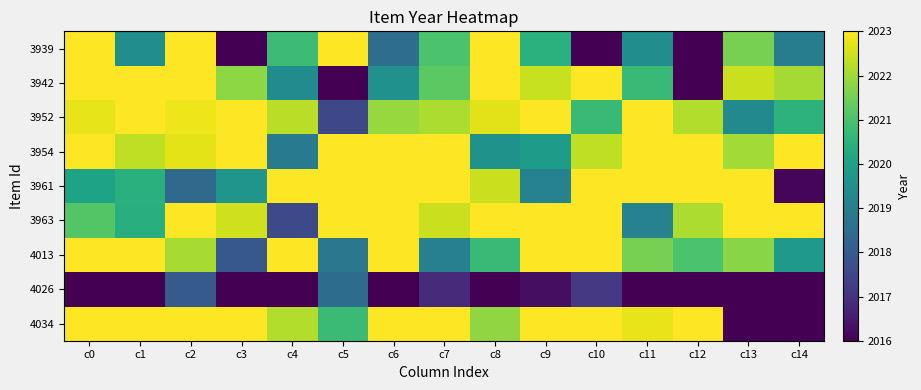

Reading left to right, list all the values displayed in this chart.

4034: c0=2024.5	c1=2024.0	c2=2026.9	c3=2028.9	c4=2022.2	c5=2020.8	c6=2025.7	c7=2024.0	c8=2021.8	c9=2026.2	c10=2023.6	c11=2022.8	c12=2023.4	c13=2015.6	c14=2015.9
4026: c0=2016.0	c1=2014.9	c2=2018.0	c3=2012.8	c4=2010.0	c5=2018.5	c6=2014.4	c7=2016.8	c8=2013.5	c9=2016.2	c10=2017.2	c11=2011.8	c12=2015.3	c13=2012.4	c14=2014.4
4013: c0=2023.0	c1=2029.2	c2=2022.1	c3=2017.9	c4=2023.7	c5=2018.8	c6=2024.6	c7=2019.1	c8=2020.7	c9=2024.0	c10=2024.1	c11=2021.6	c12=2021.0	c13=2021.8	c14=2019.7
3963: c0=2021.1	c1=2020.4	c2=2024.2	c3=2022.5	c4=2017.5	c5=2025.3	c6=2023.8	c7=2022.4	c8=2024.9	c9=2024.7	c10=2023.8	c11=2019.1	c12=2022.1	c13=2025.5	c14=2027.9
3961: c0=2020.0	c1=2020.5	c2=2018.4	c3=2019.6	c4=2027.0	c5=2029.0	c6=2024.0	c7=2025.7	c8=2022.4	c9=2019.1	c10=2023.0	c11=2028.1	c12=2024.6	c13=2029.6	c14=2016.1
3954: c0=2023.5	c1=2022.3	c2=2022.7	c3=2025.1	c4=2018.9	c5=2023.2	c6=2023.3	c7=2025.6	c8=2019.6	c9=2019.9	c10=2022.3	c11=2027.6	c12=2025.8	c13=2022.0	c14=2023.6
3952: c0=2022.7	c1=2026.9	c2=2022.8	c3=2023.7	c4=2022.3	c5=2017.5	c6=2021.9	c7=2022.1	c8=2022.7	c9=2023.5	c10=2020.7	c11=2023.3	c12=2022.2	c13=2019.3	c14=2020.5
3942: c0=2023.5	c1=2028.7	c2=2023.0	c3=2021.8	c4=2019.4	c5=2013.2	c6=2019.5	c7=2021.2	c8=2029.9	c9=2022.4	c10=2023.2	c11=2020.7	c12=2015.9	c13=2022.4	c14=2022.0
3939: c0=2025.4	c1=2019.4	c2=2024.9	c3=2015.1	c4=2020.8	c5=2026.5	c6=2018.5	c7=2021.0	c8=2023.2	c9=2020.5	c10=2015.8	c11=2019.4	c12=2015.9	c13=2021.6	c14=2018.9